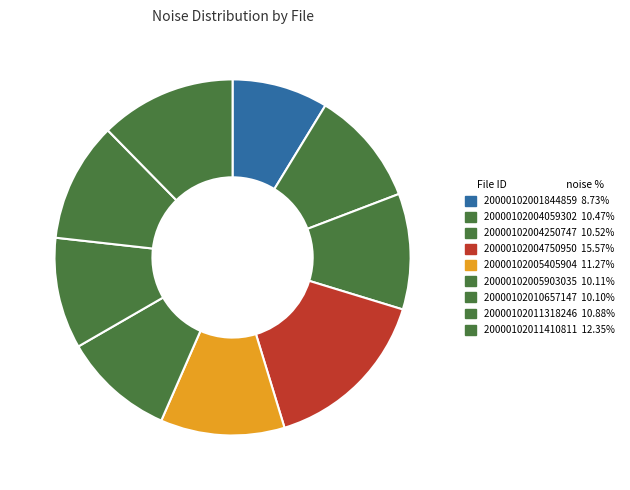

Combined, do 20000102004059302 and 20000102001844859 account for over 50%?

No